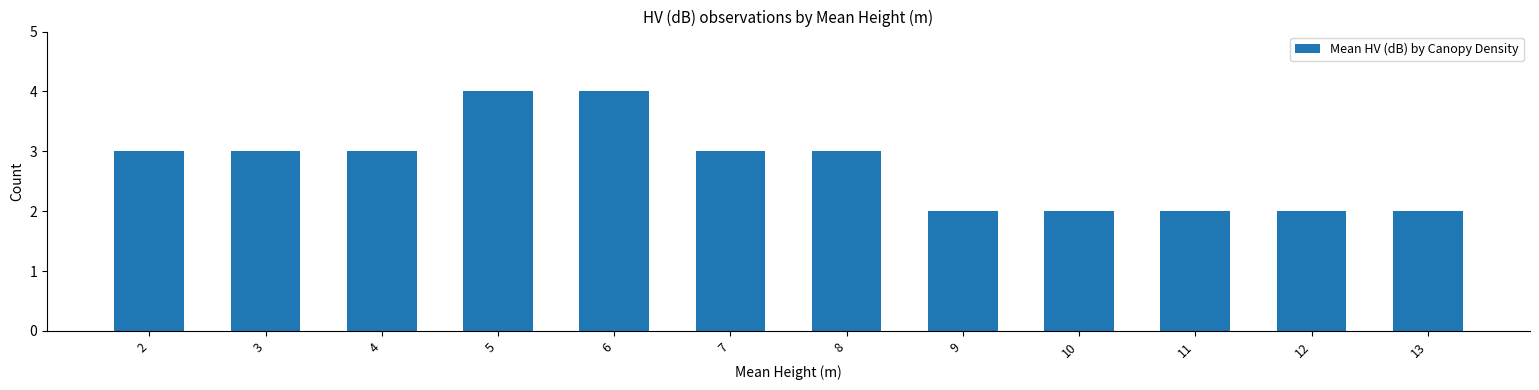

What is the maximum value shown in the chart?

4